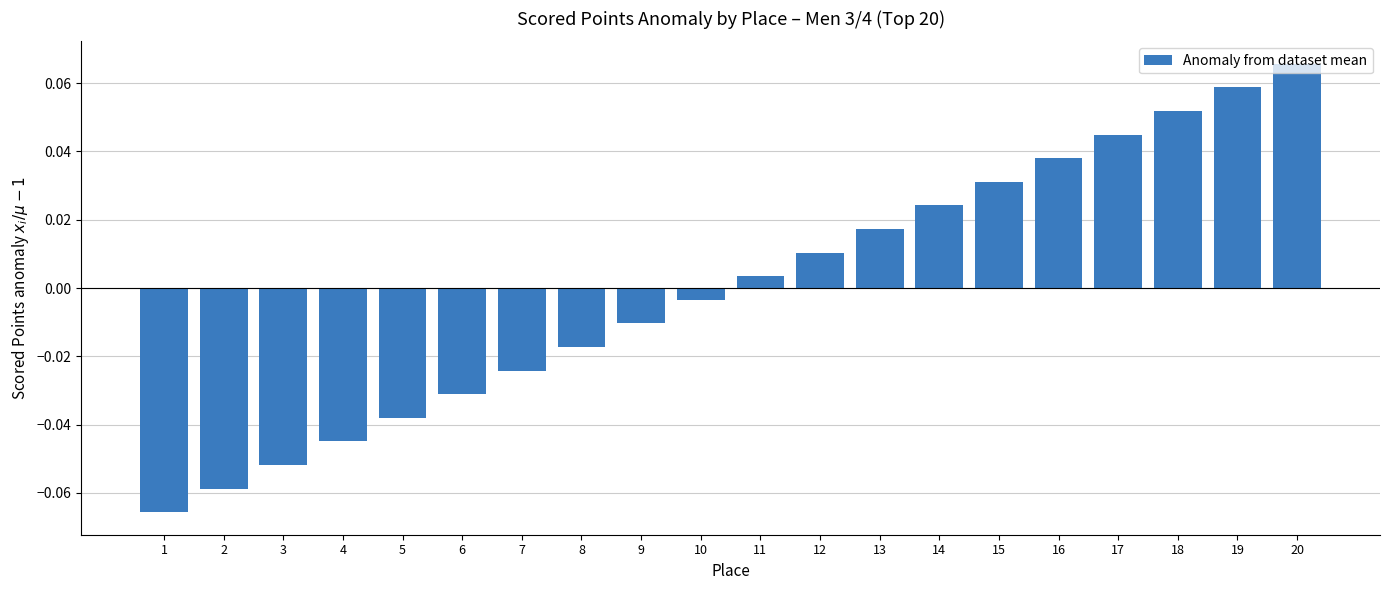

Which category has the highest value across all series?

20